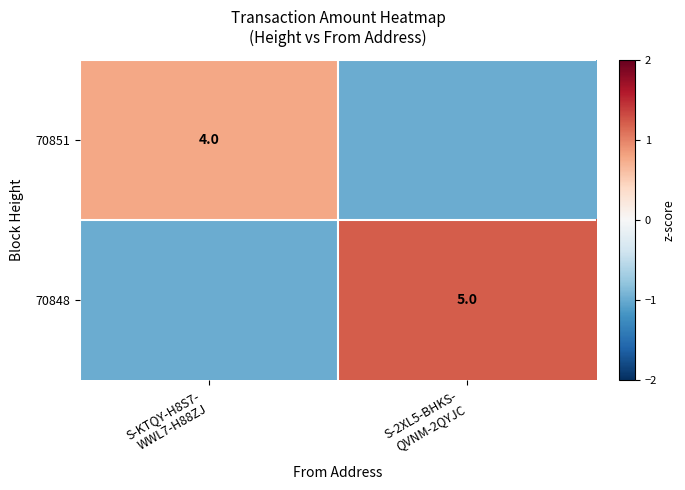

At which label does 70851 first exceed 0?

S-KTQY-H8S7- WWL7-H88ZJ